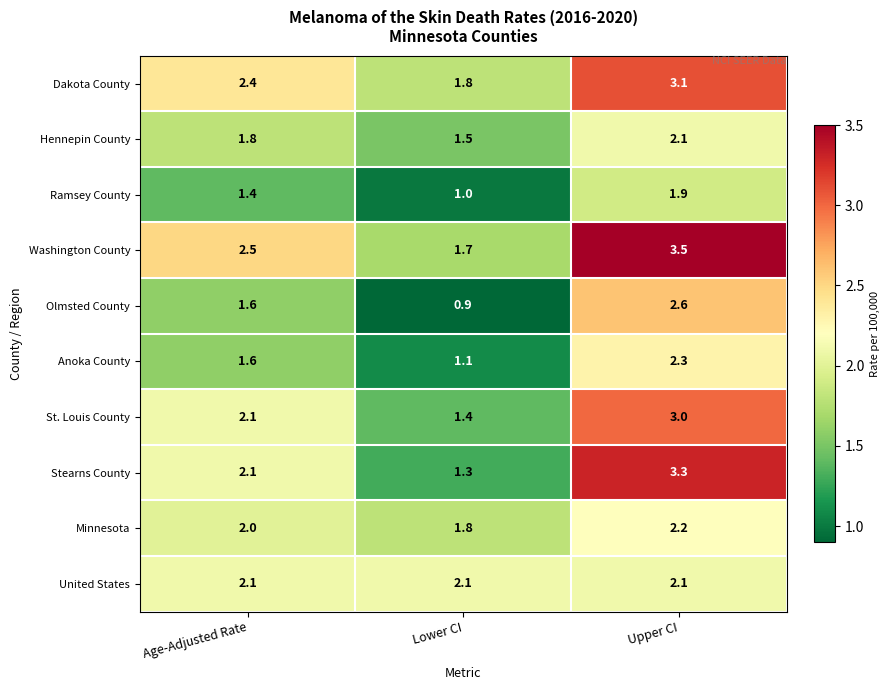

Which series has the widest spread of values?

Stearns County